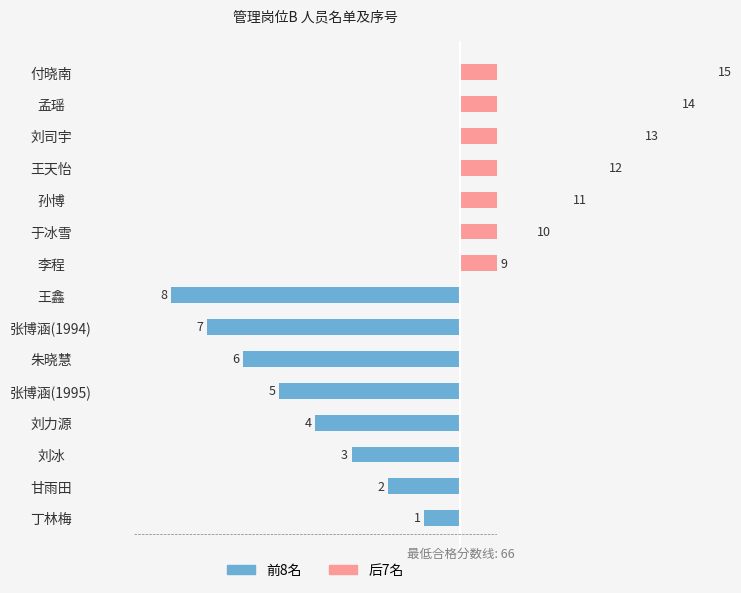

List the series in order of their overall mean, lowest first.

前8名, 后7名